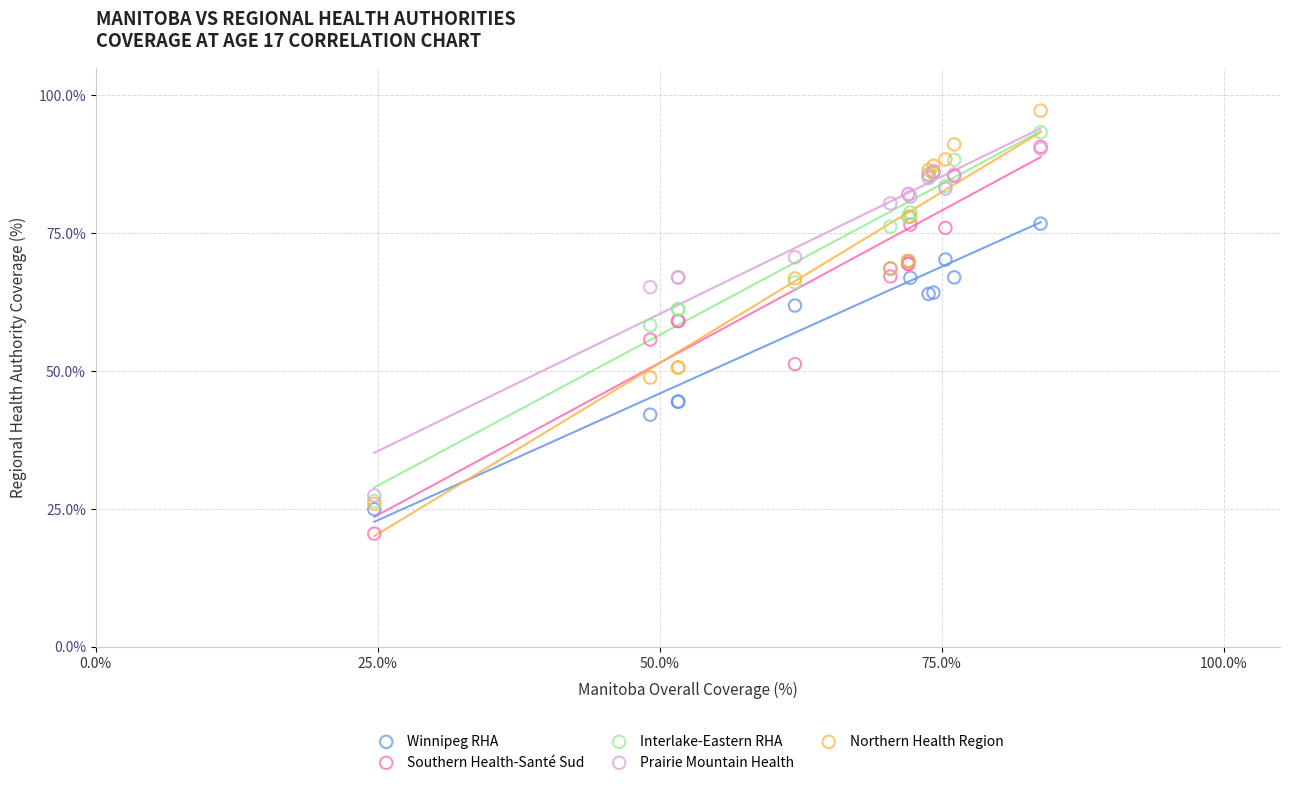

What are all the series names shown in the legend?

Winnipeg RHA, Southern Health-Santé Sud, Interlake-Eastern RHA, Prairie Mountain Health, Northern Health Region